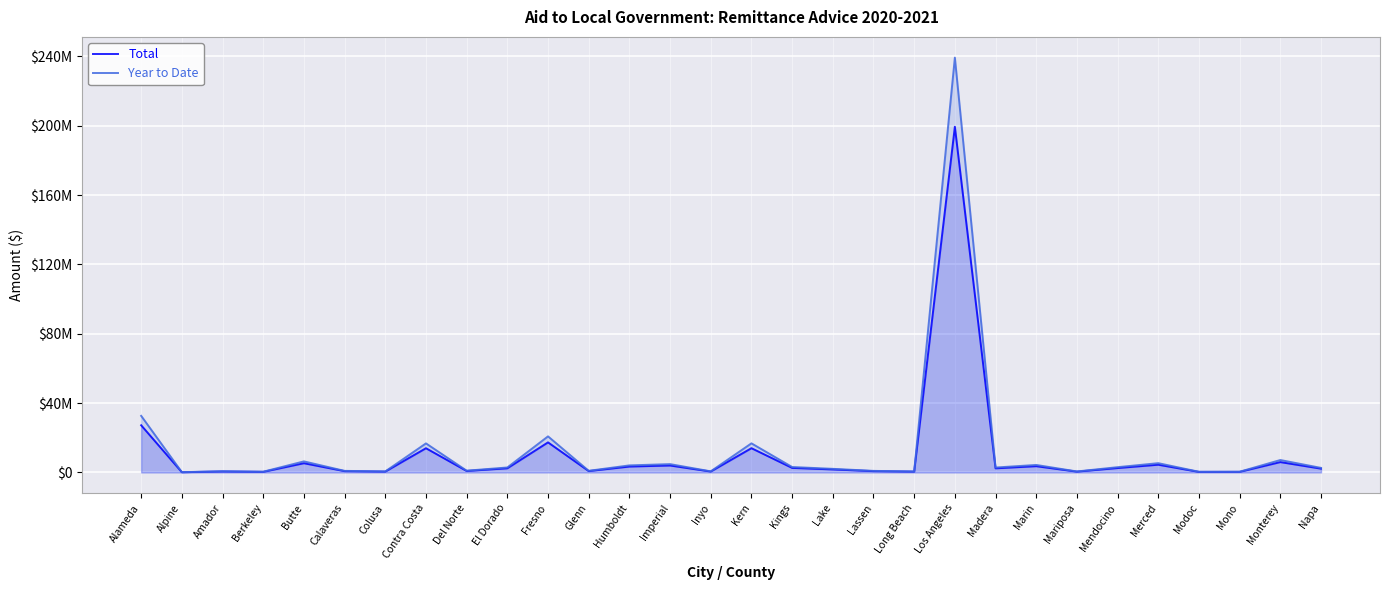

What is the average value of the Total series?

10640190